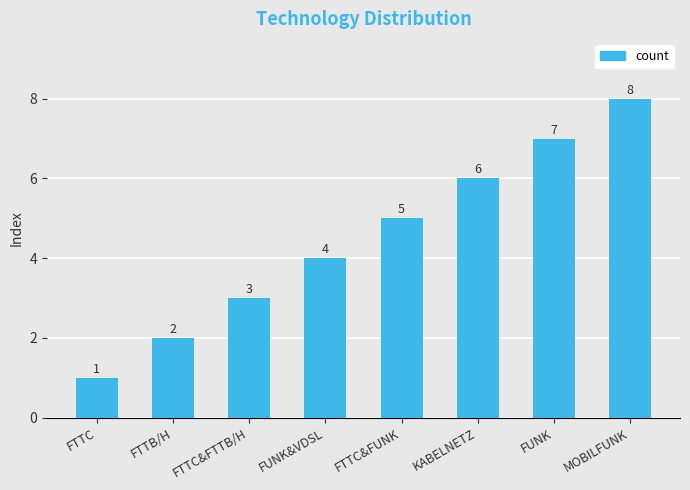

How many values are below 5?

4